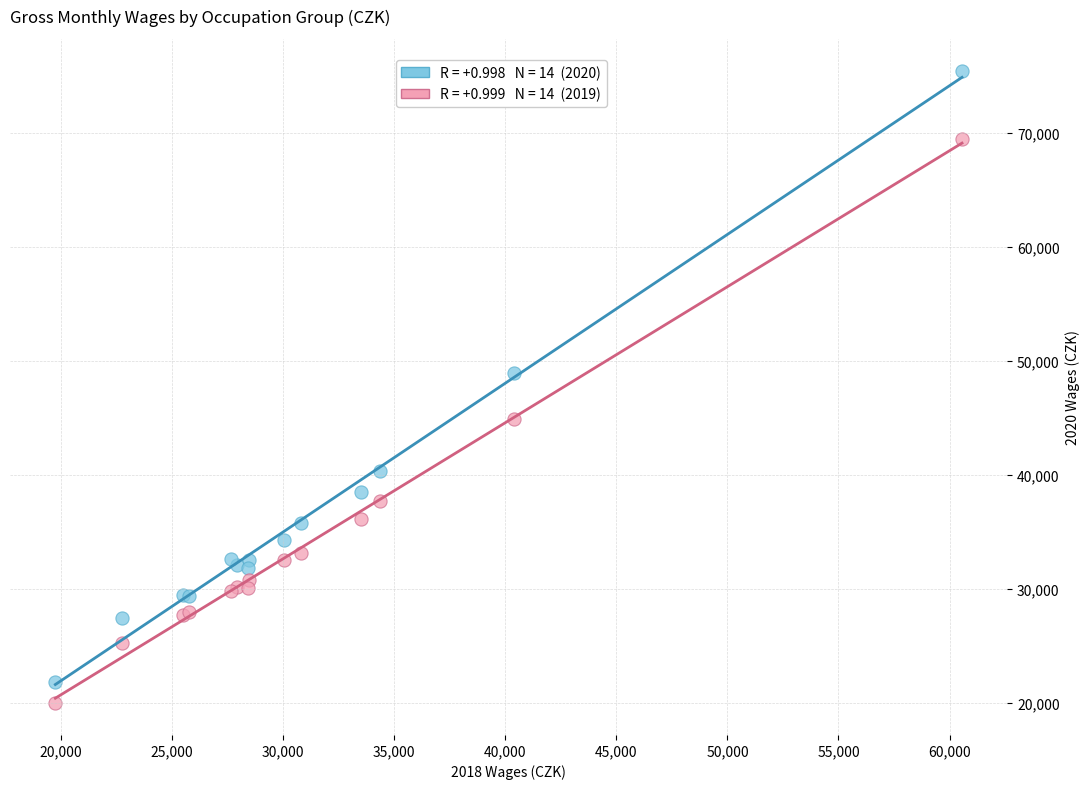

Across all series, what Y value is closest to 47734?

48940